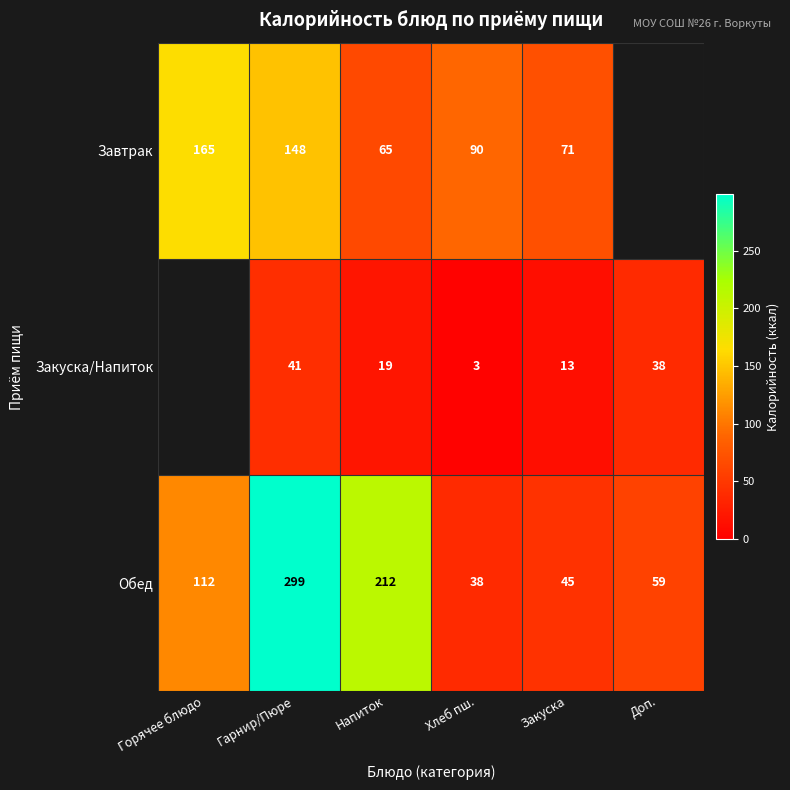

At how many categories does at least one series exceed 179?

2